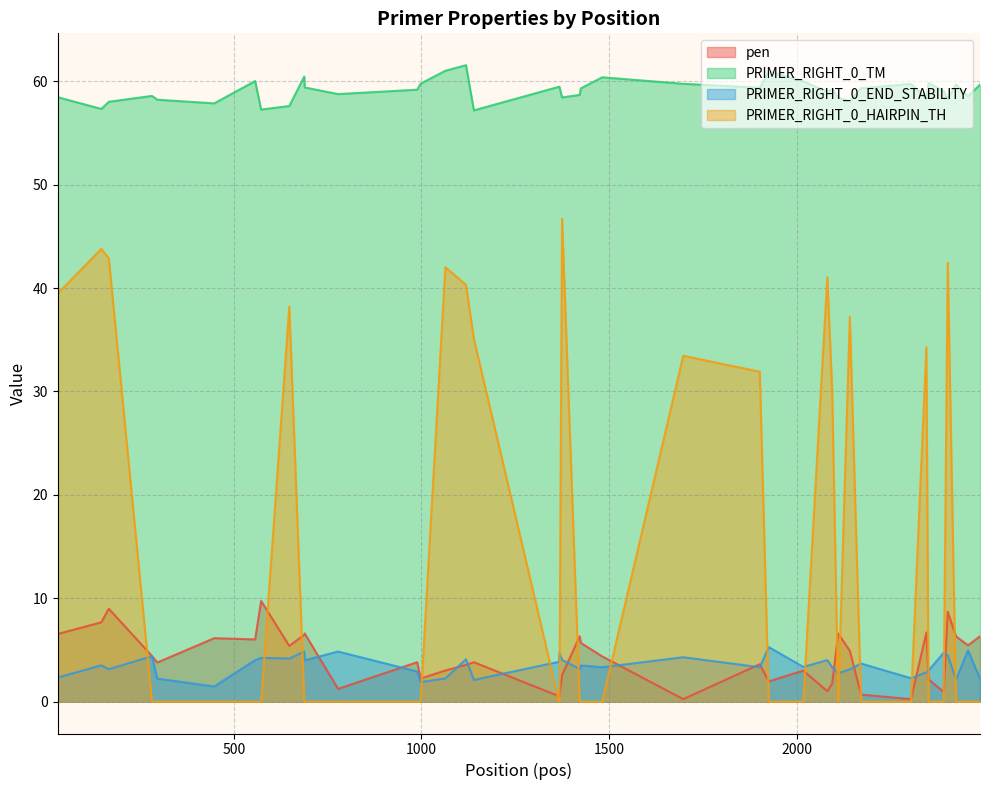

The value of PRIMER_RIGHT_0_HAIRPIN_TH at 2392 is 0.0. True or false?

True